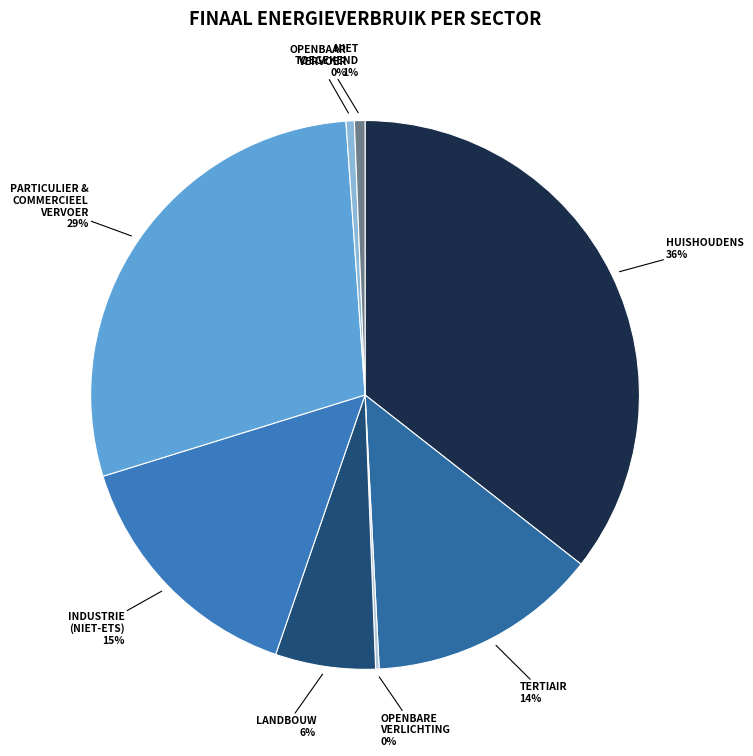

How many slices are in this pie chart?

8